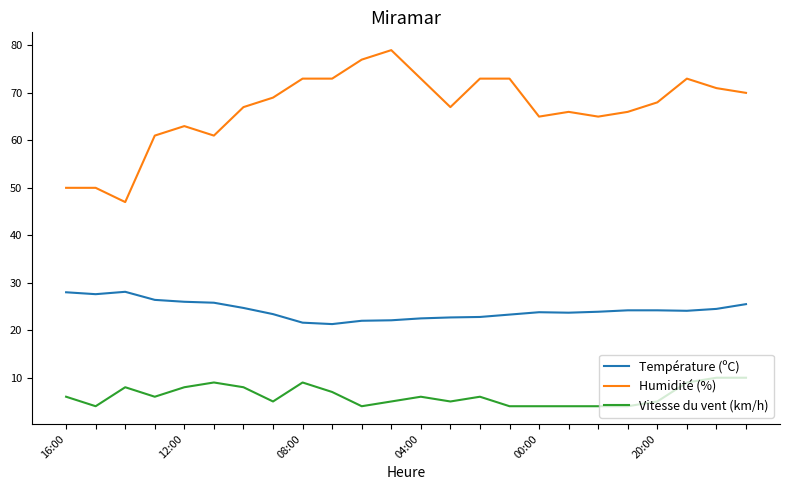

What is the maximum value for Température (ºC)?

28.1